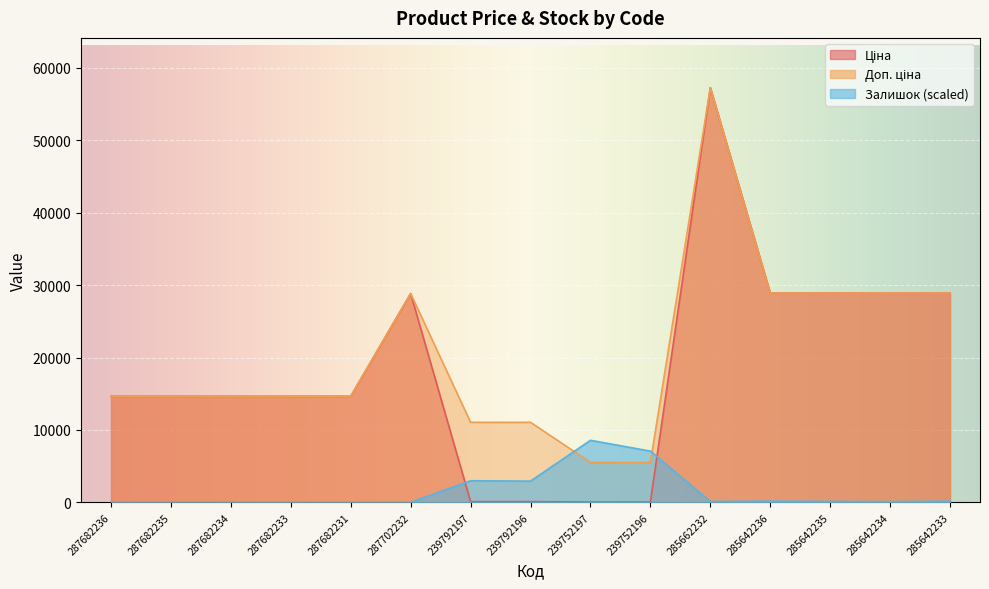

Read the Залишок value at 285642236.

172.5